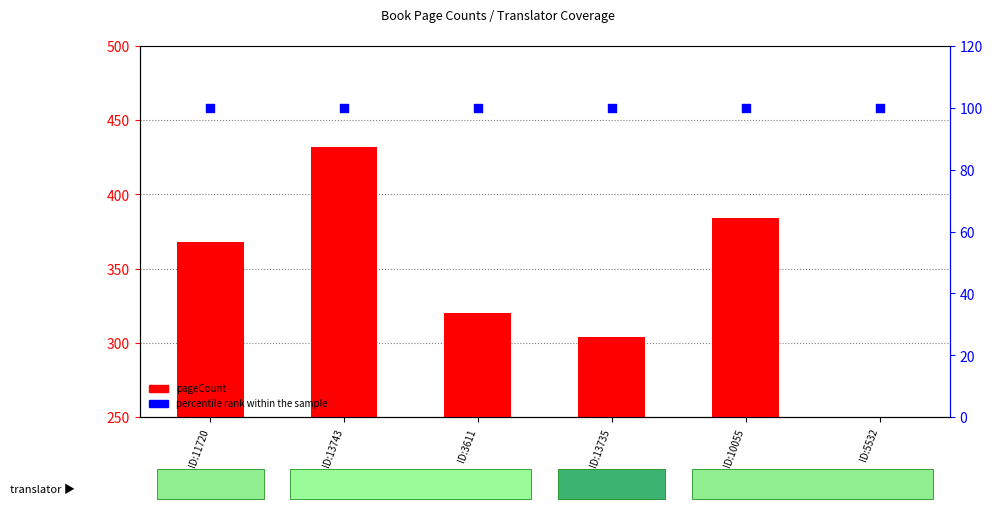

Which series has the largest total across all categories?

pageCount